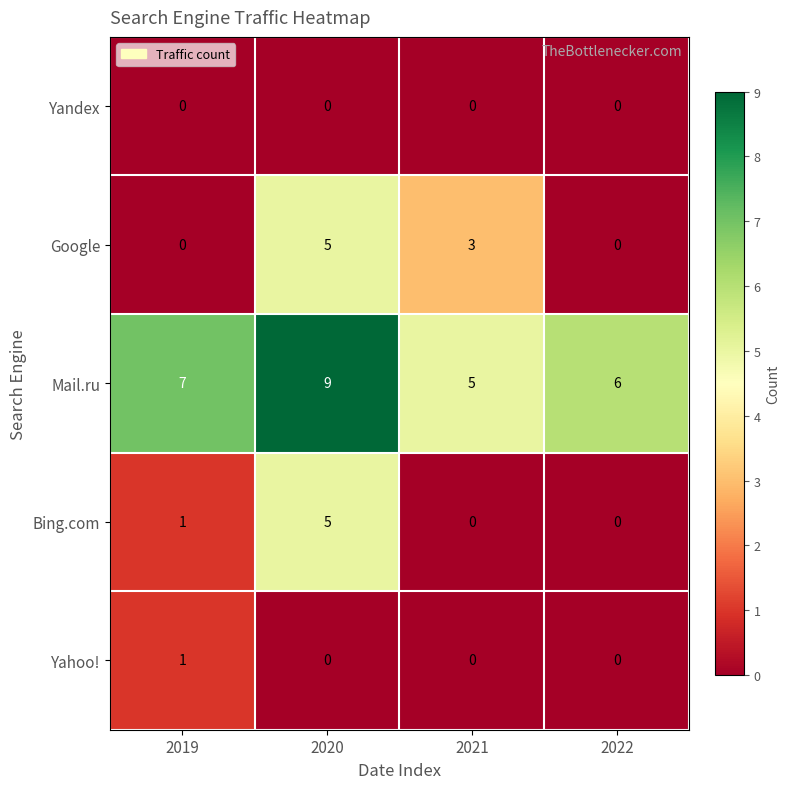

What is the average value of the Mail.ru series?

7